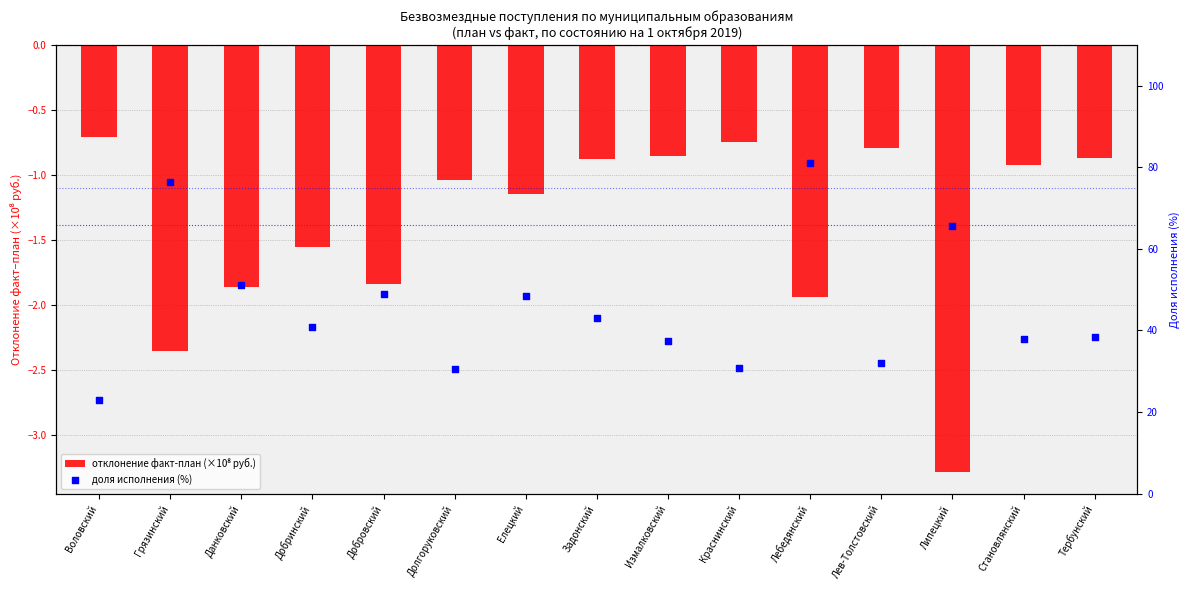

Which series contains the highest Y value?

доля исполнения (%)